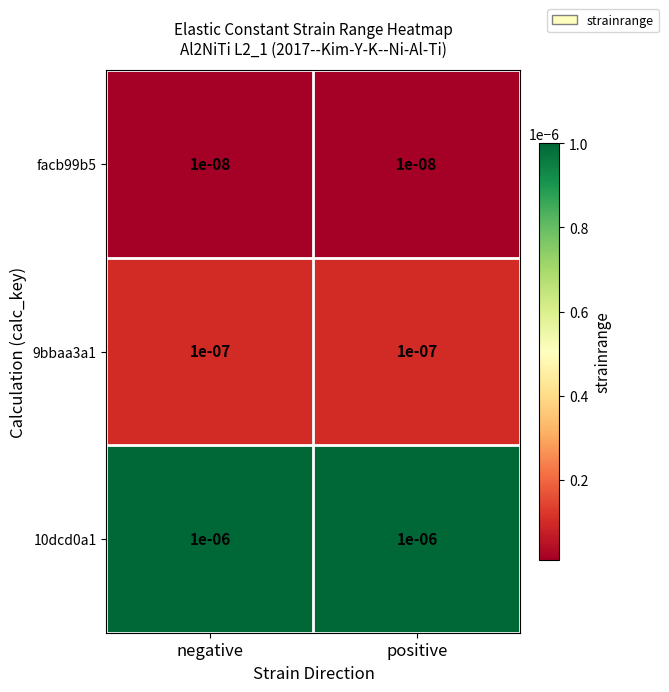

Is the value of 9bbaa3a1 at negative greater than the value of facb99b5 at negative?

Yes